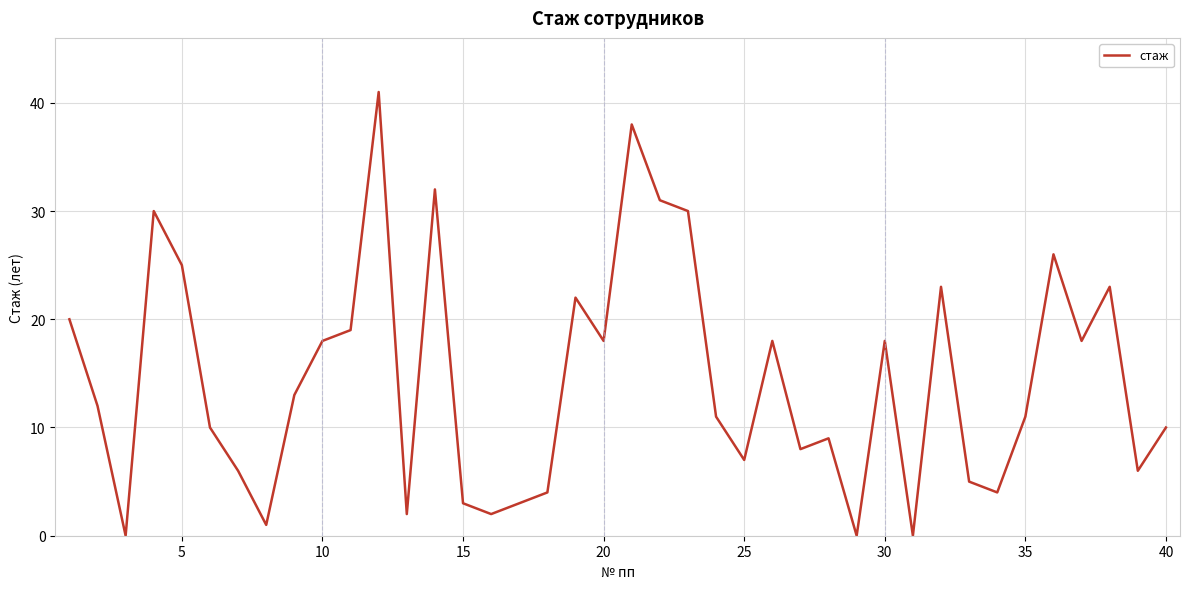

What is the difference between the maximum and minimum values?

41